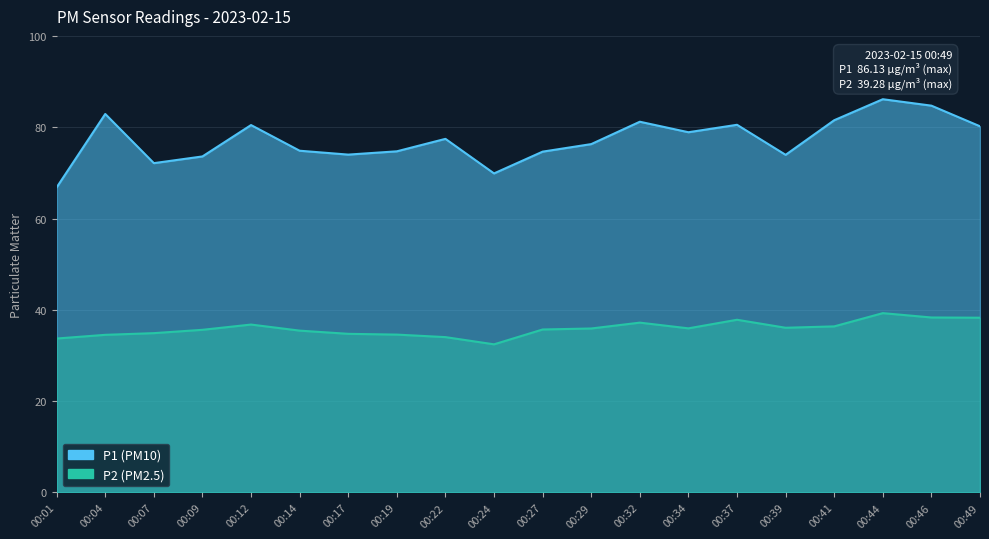

True or false: P1 and P2 cross at least once.

False